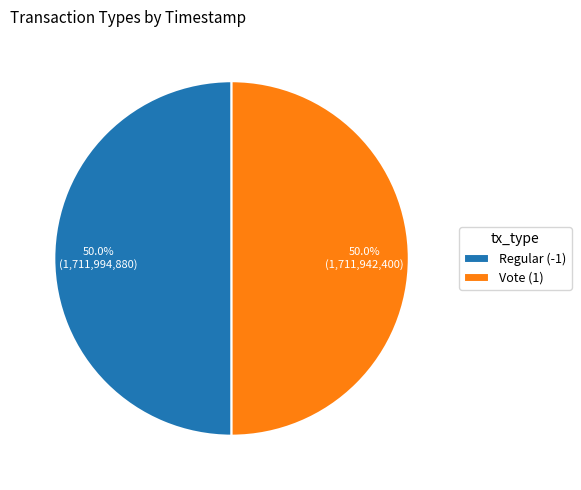

How many slices are in this pie chart?

2